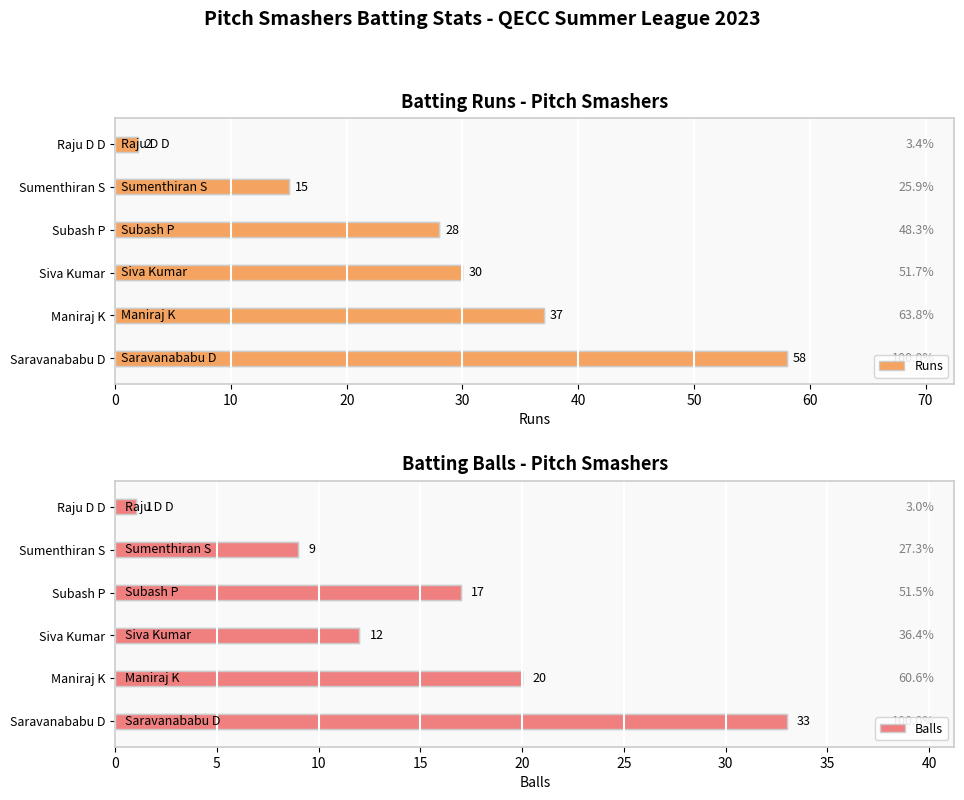

What is the maximum value for Runs?

58